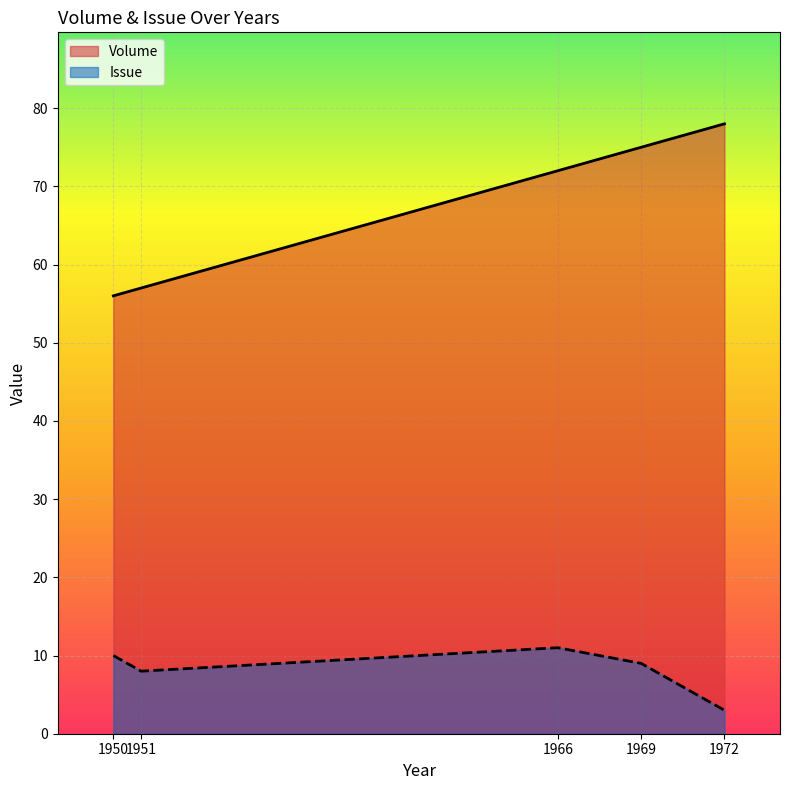

Rank the series by their average value, from highest to lowest.

Volume, Issue